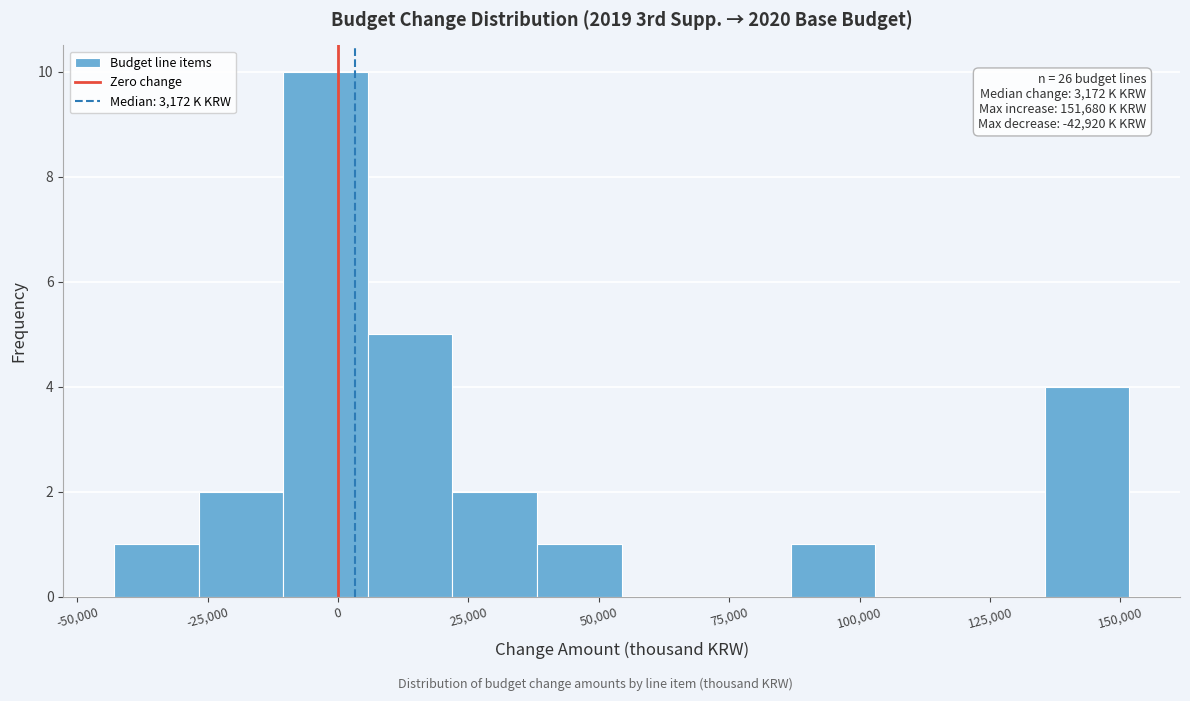

Read against the x-axis, roughly where is the centre of the tallest bar?

0